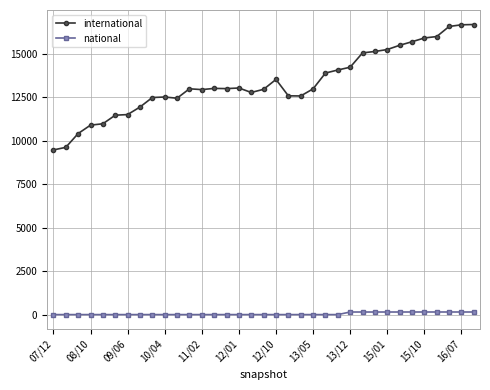

What is the sum of all international values?

466194